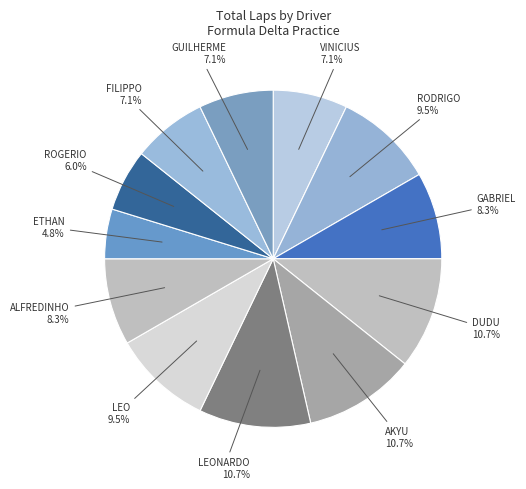

Which category has the smallest portion of the pie?

ETHAN